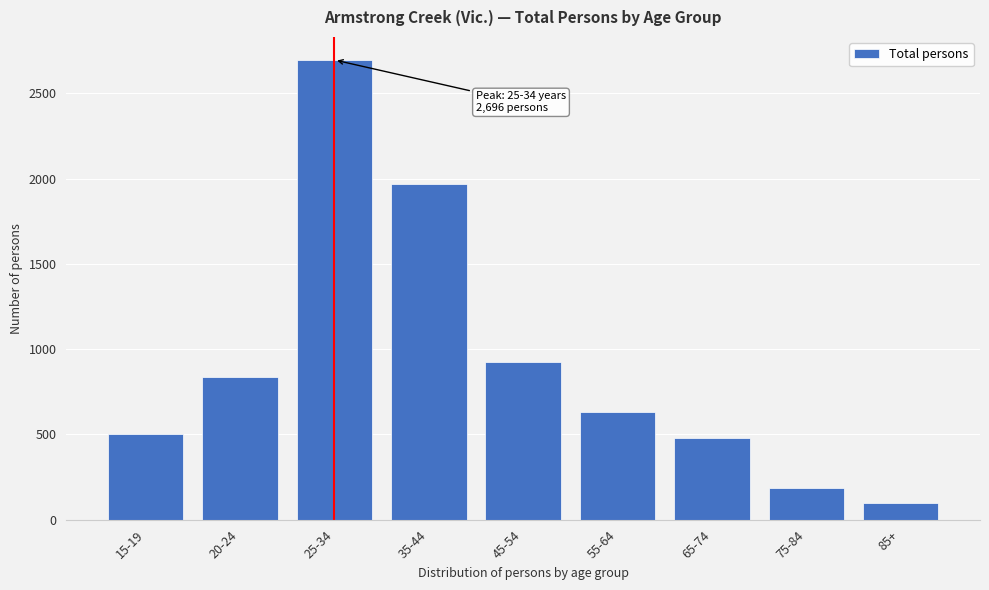

Reading left to right, extract all data points from this chart.

15-19=502	20-24=836	25-34=2696	35-44=1970	45-54=927	55-64=631	65-74=478	75-84=187	85+=98